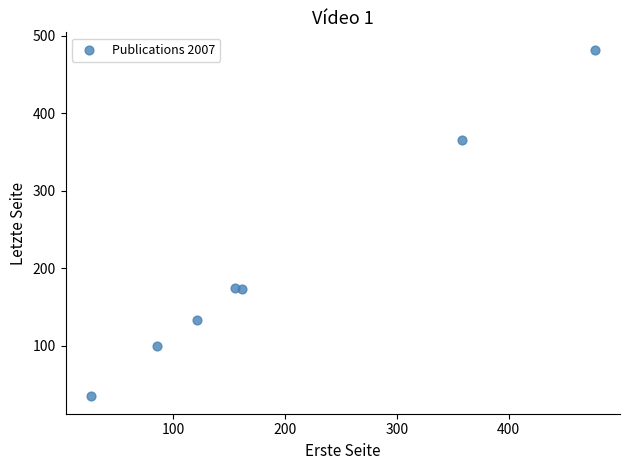

What is the average Y value?

209